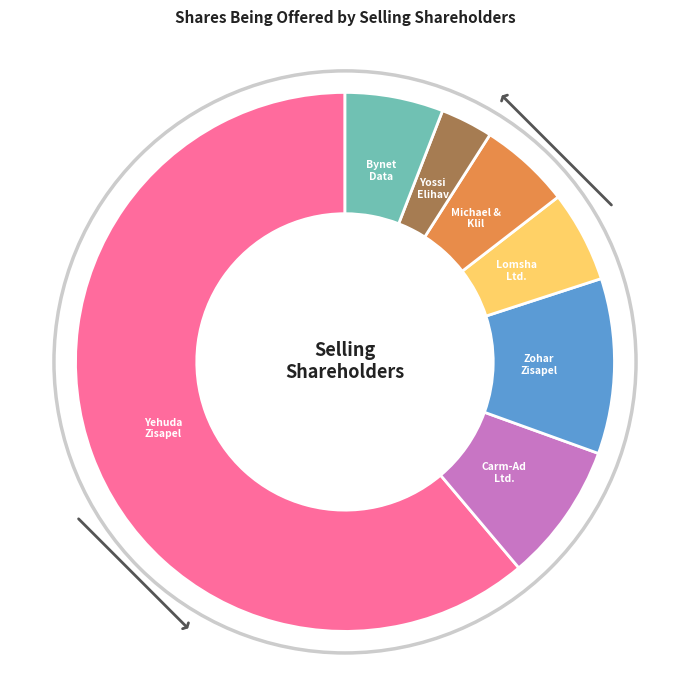

Does Yossi Elihav represent more than half of the total?

No